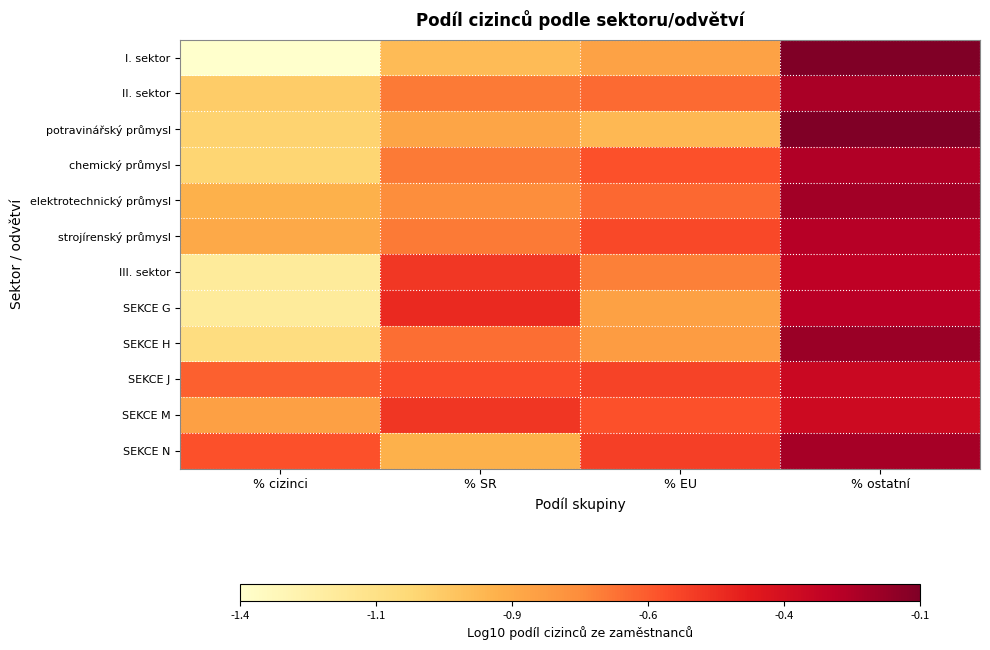

Reading left to right, transcribe all the data shown in this chart.

I. sektor: % cizinci=-1.4	% SR=-0.9	% EU=-0.8	% ostatní=-0.1
II. sektor: % cizinci=-1.0	% SR=-0.7	% EU=-0.7	% ostatní=-0.2
potravinářský průmysl: % cizinci=-1.0	% SR=-0.8	% EU=-0.9	% ostatní=-0.1
chemický průmysl: % cizinci=-1.0	% SR=-0.7	% EU=-0.6	% ostatní=-0.3
elektrotechnický průmysl: % cizinci=-0.9	% SR=-0.7	% EU=-0.7	% ostatní=-0.2
strojírenský průmysl: % cizinci=-0.9	% SR=-0.7	% EU=-0.6	% ostatní=-0.3
III. sektor: % cizinci=-1.2	% SR=-0.5	% EU=-0.7	% ostatní=-0.3
SEKCE G: % cizinci=-1.2	% SR=-0.5	% EU=-0.8	% ostatní=-0.3
SEKCE H: % cizinci=-1.1	% SR=-0.7	% EU=-0.8	% ostatní=-0.2
SEKCE J: % cizinci=-0.6	% SR=-0.6	% EU=-0.6	% ostatní=-0.3
SEKCE M: % cizinci=-0.8	% SR=-0.5	% EU=-0.6	% ostatní=-0.4
SEKCE N: % cizinci=-0.6	% SR=-0.9	% EU=-0.5	% ostatní=-0.2